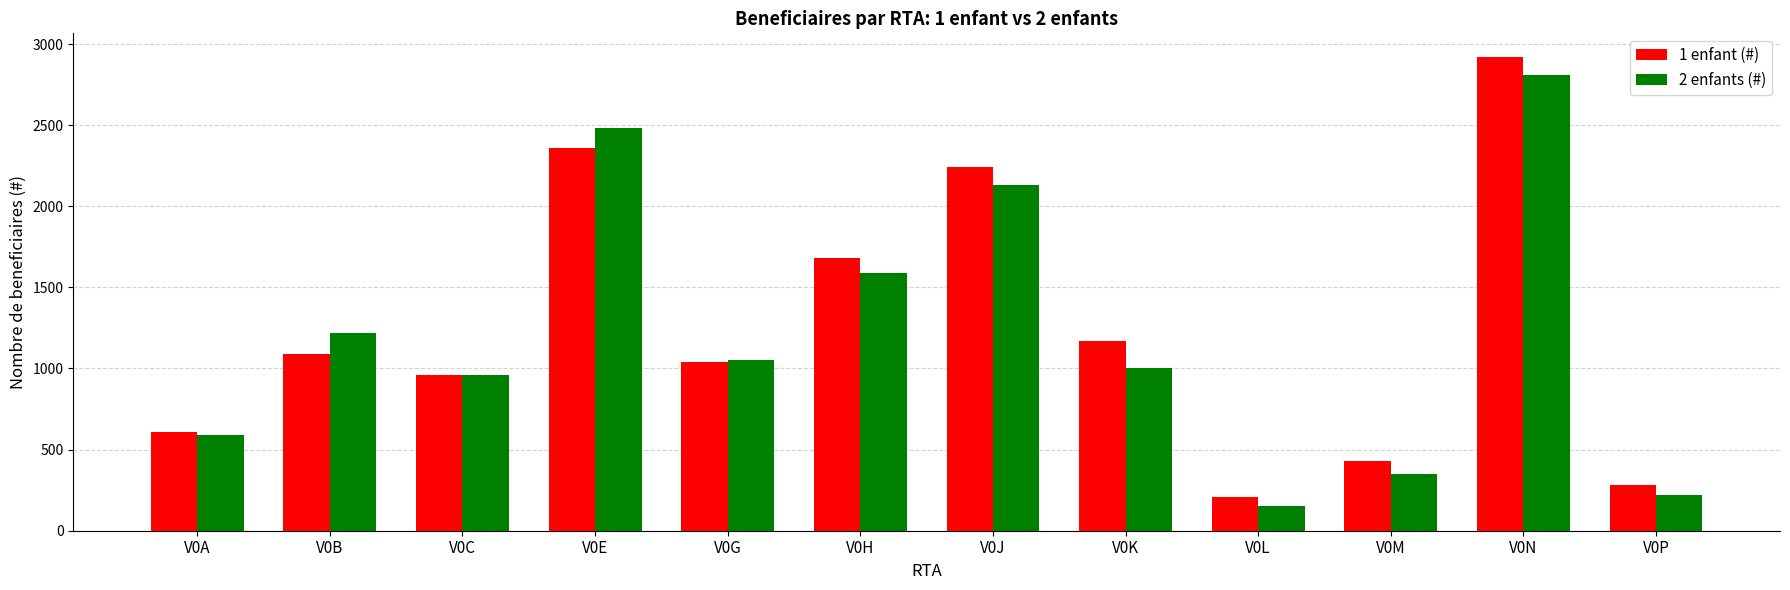

How many data points in 1 enfant (#) are less than 1090?

6